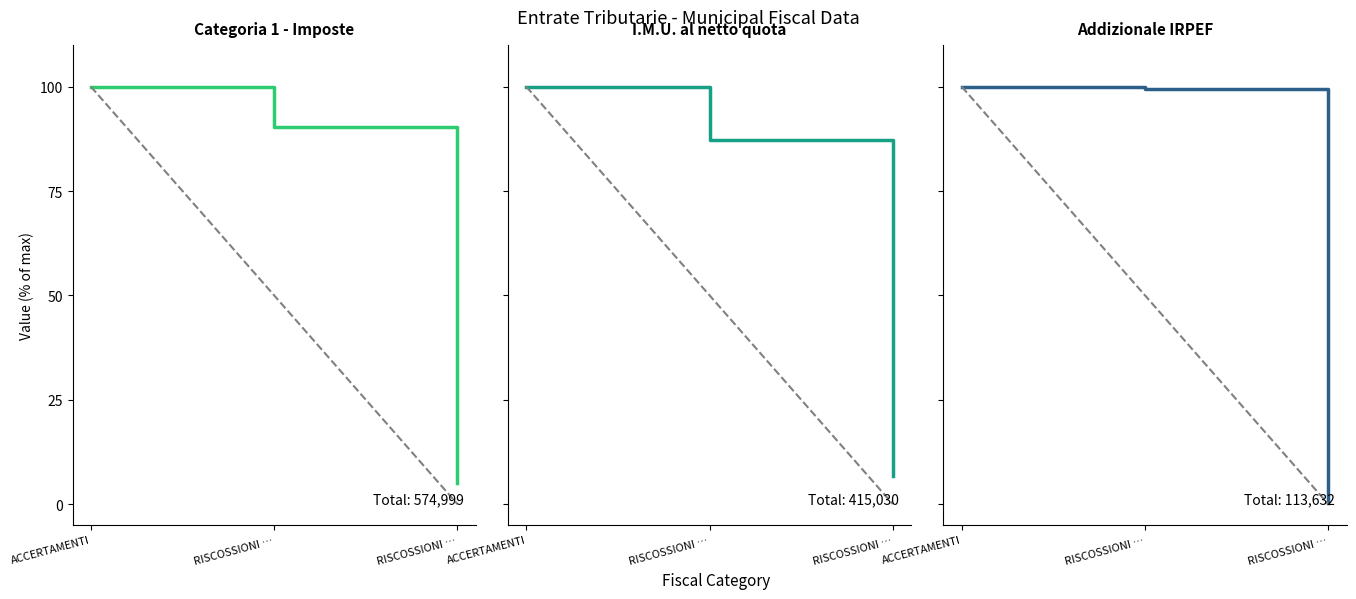

Does the chart display data point markers on the line(s)?

No